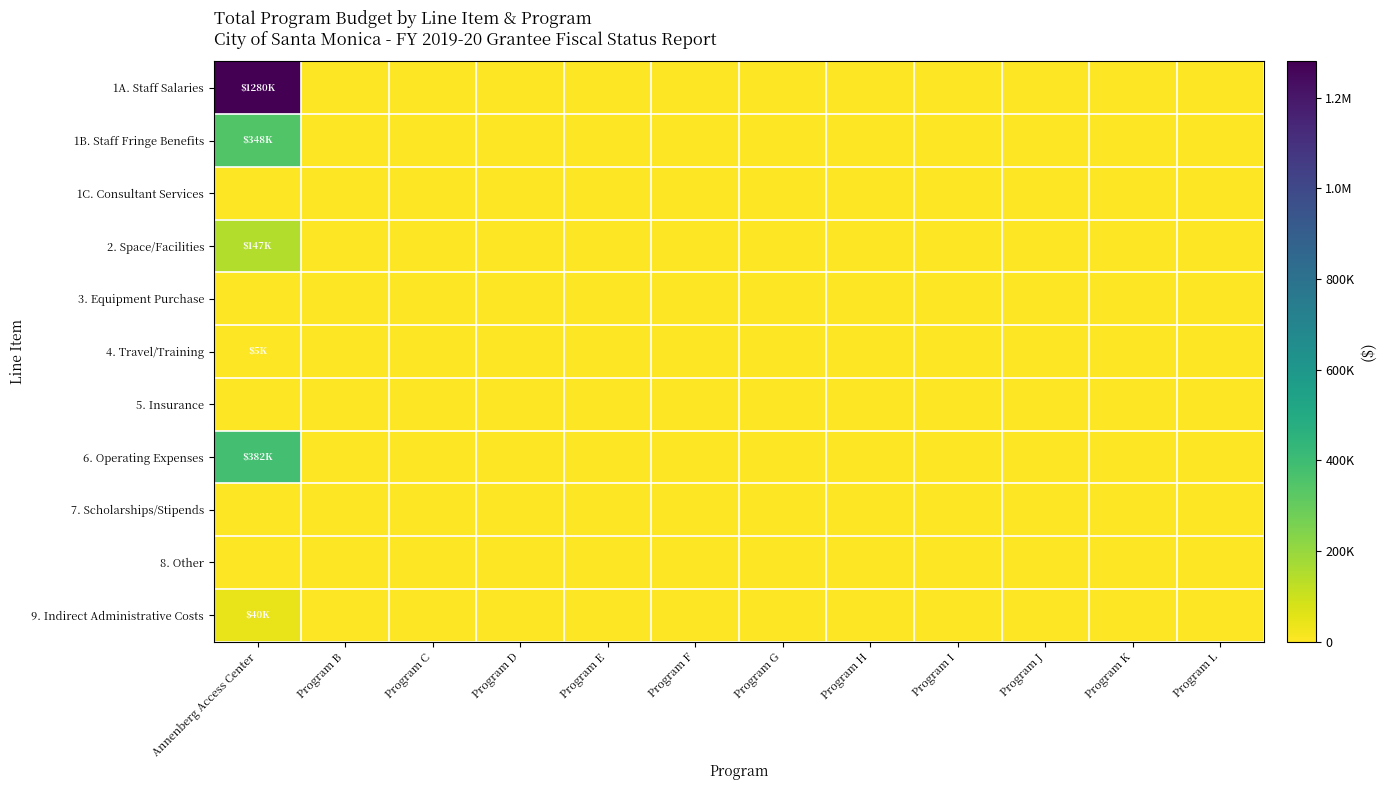

At which category does the chart reach its peak across all series?

Annenberg Access Center